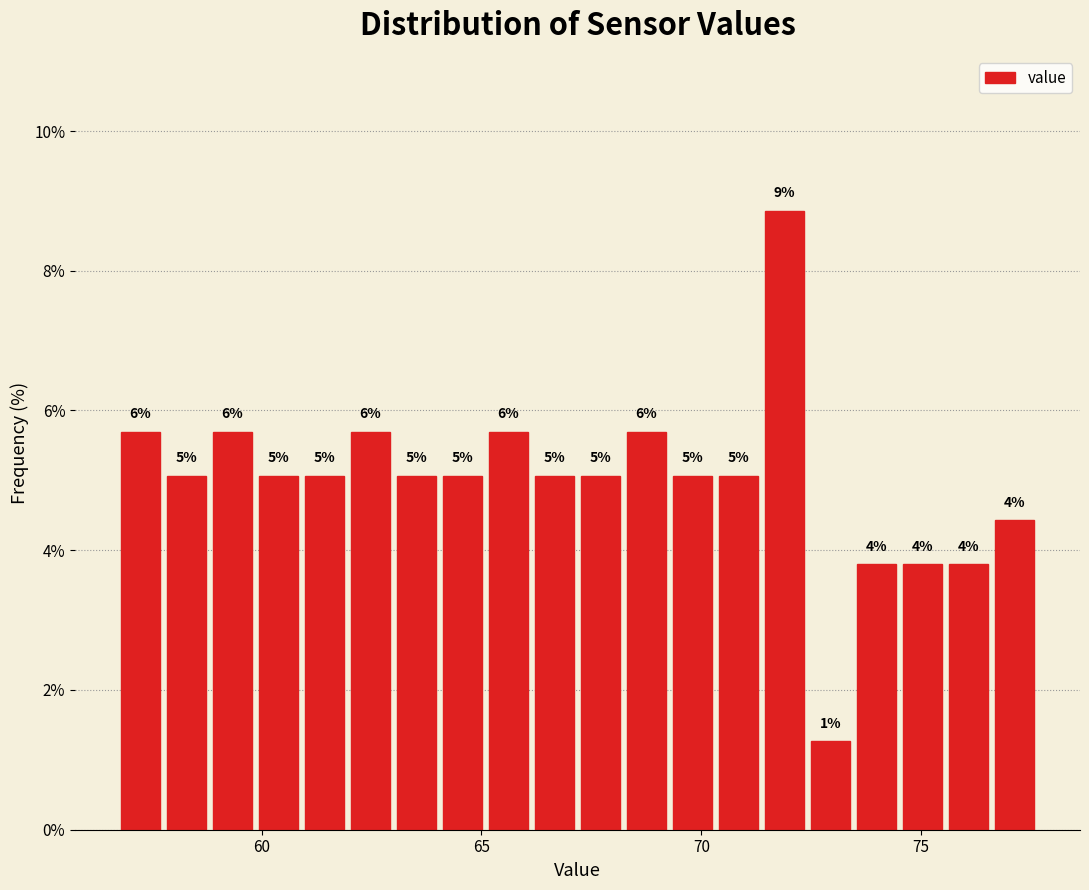

Around what value on the x-axis is the tallest bar? Give the approximate position of its centre, as read against the axis.

72.0